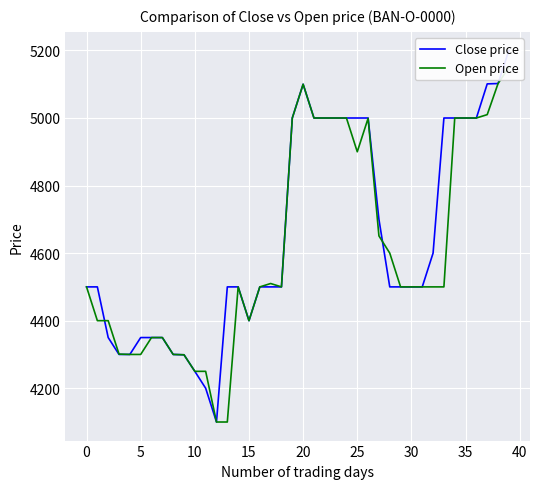

Which series has the largest range (max minus min)?

Close price